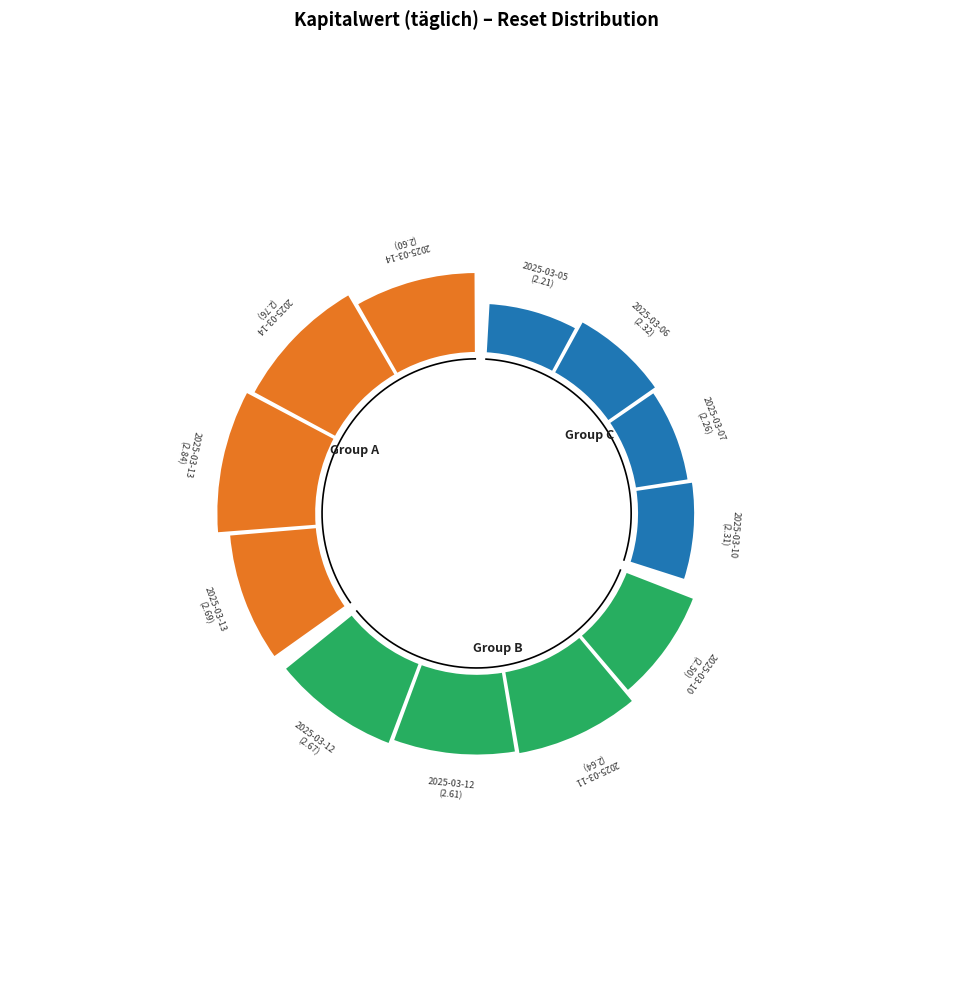

How many slices are in this pie chart?

12